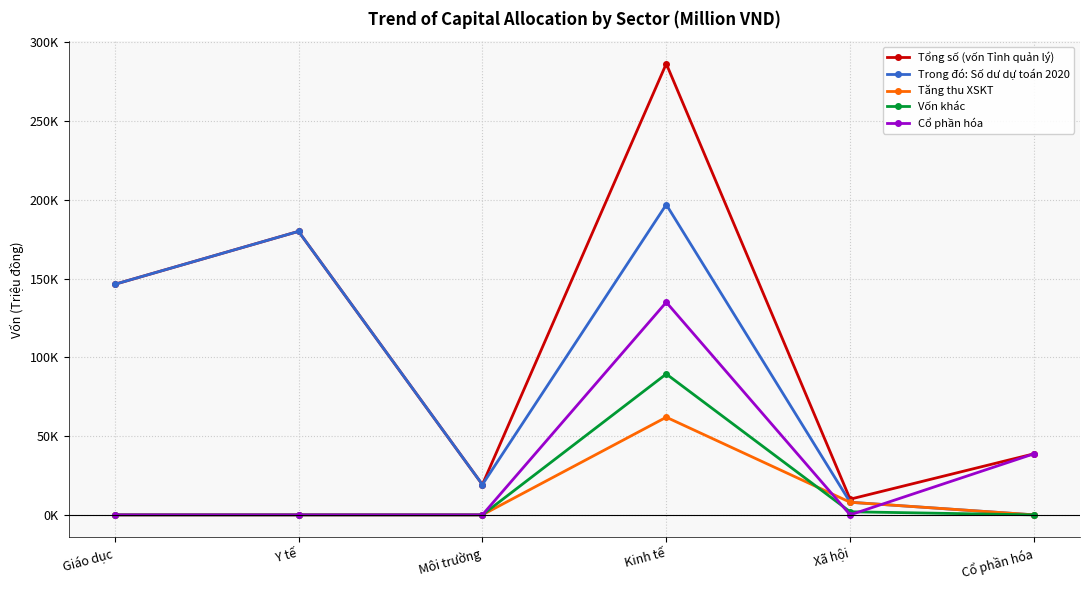

True or false: Tổng số (vốn Tỉnh quản lý) and Cổ phần hóa intersect in this chart.

False